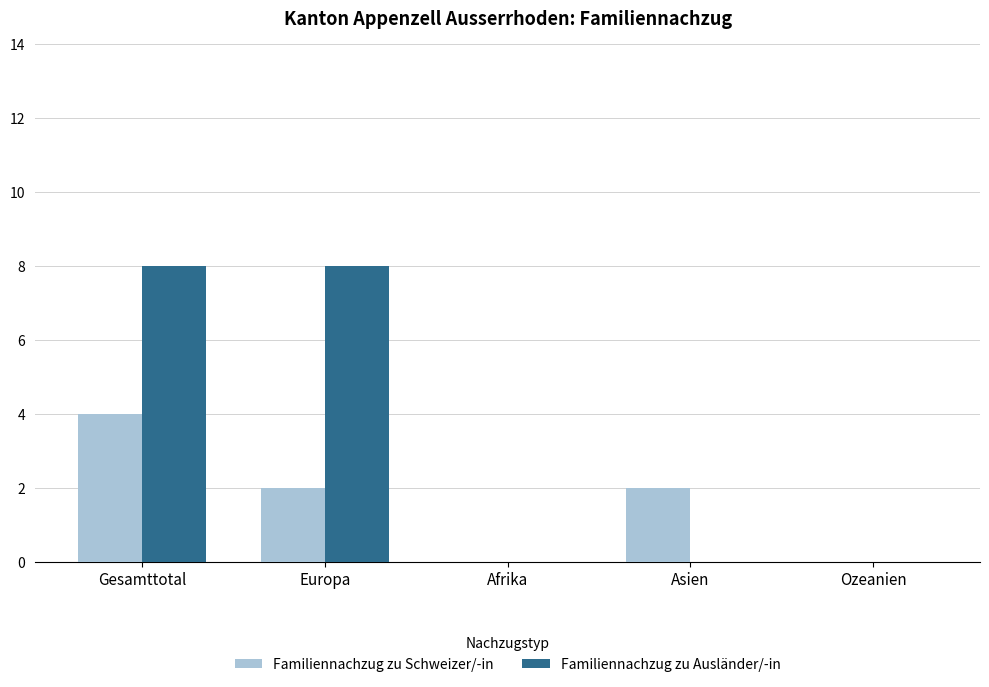

Which series has the largest total across all categories?

Familiennachzug zu Ausländer/-in